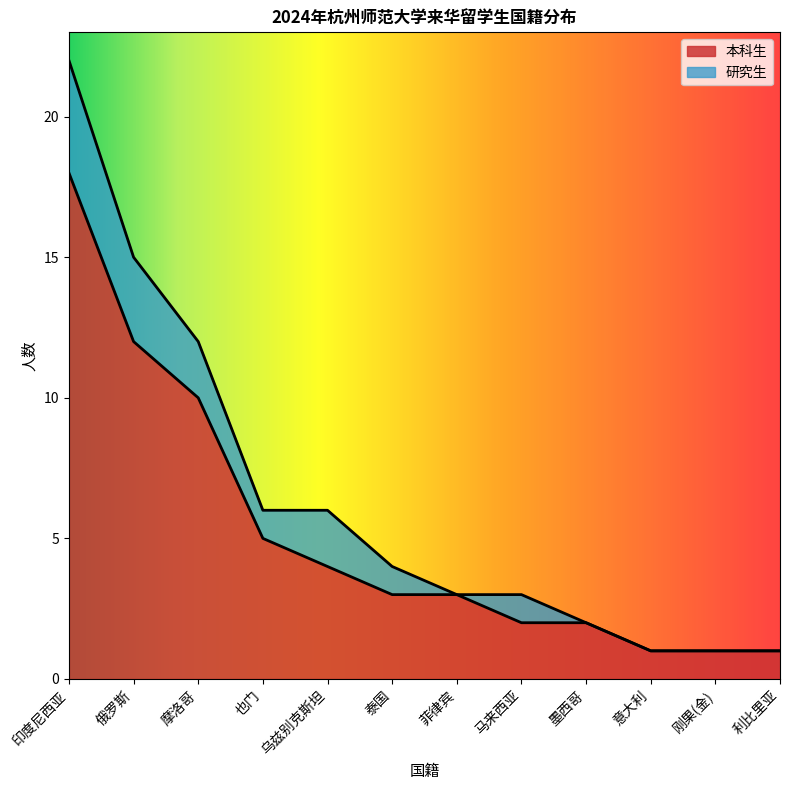

Does the chart display data point markers on the line(s)?

No